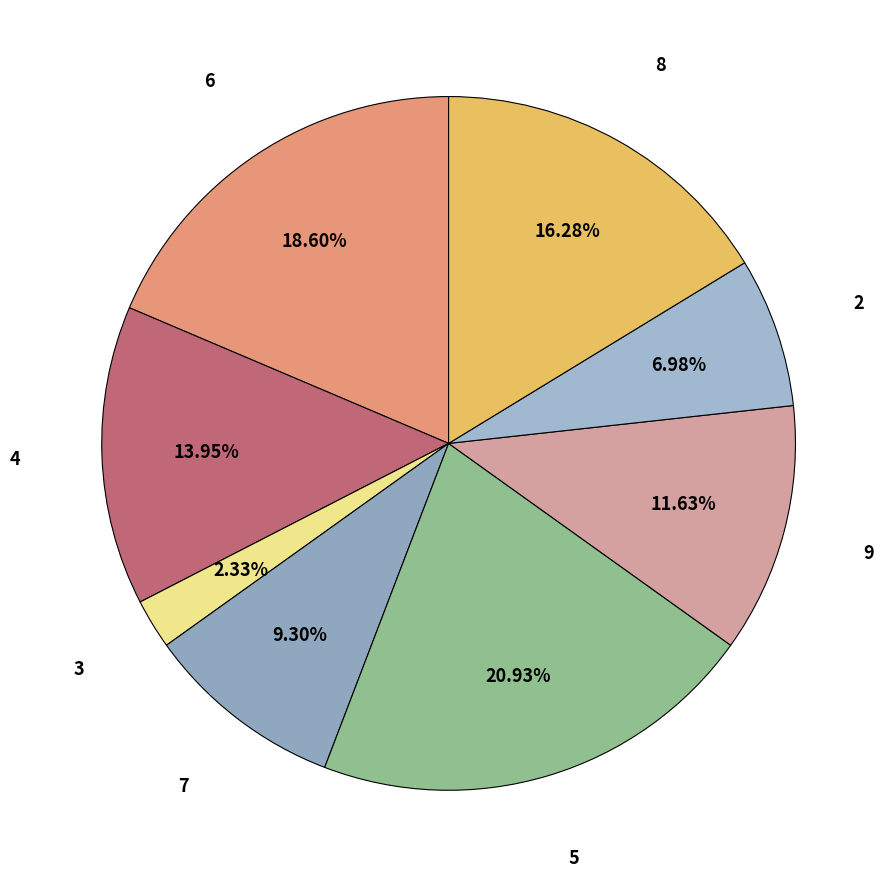

How many segments does this pie chart have?

8